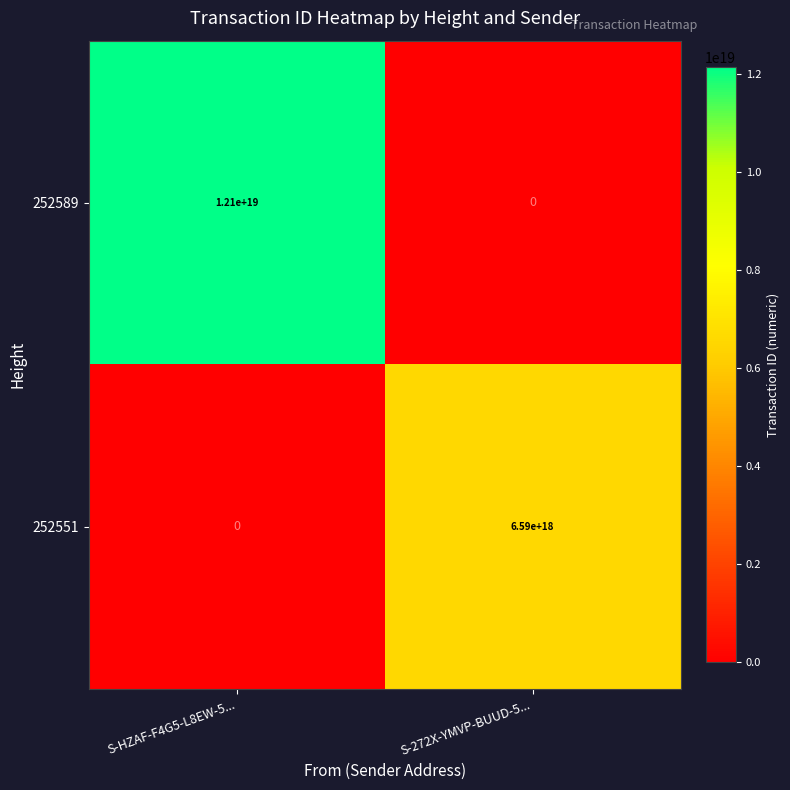

At how many categories does at least one series exceed 11884087669504399360?

1